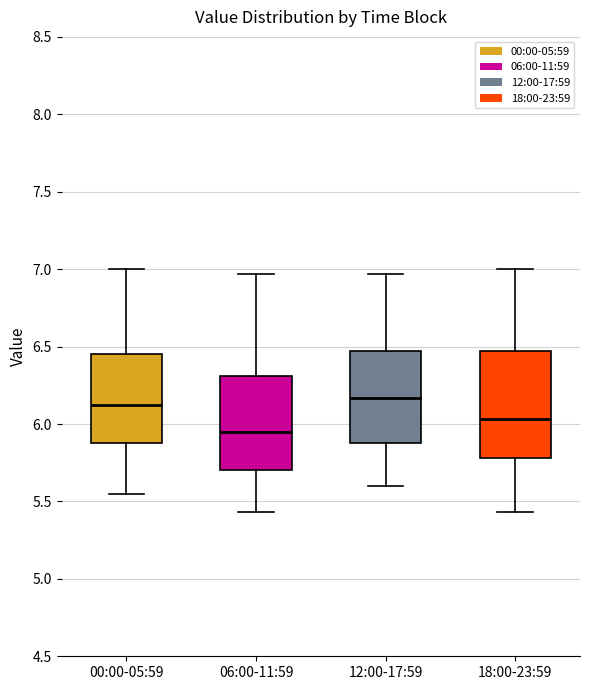

Which box is the tallest, from its lower edge to its upper edge?

18:00-23:59